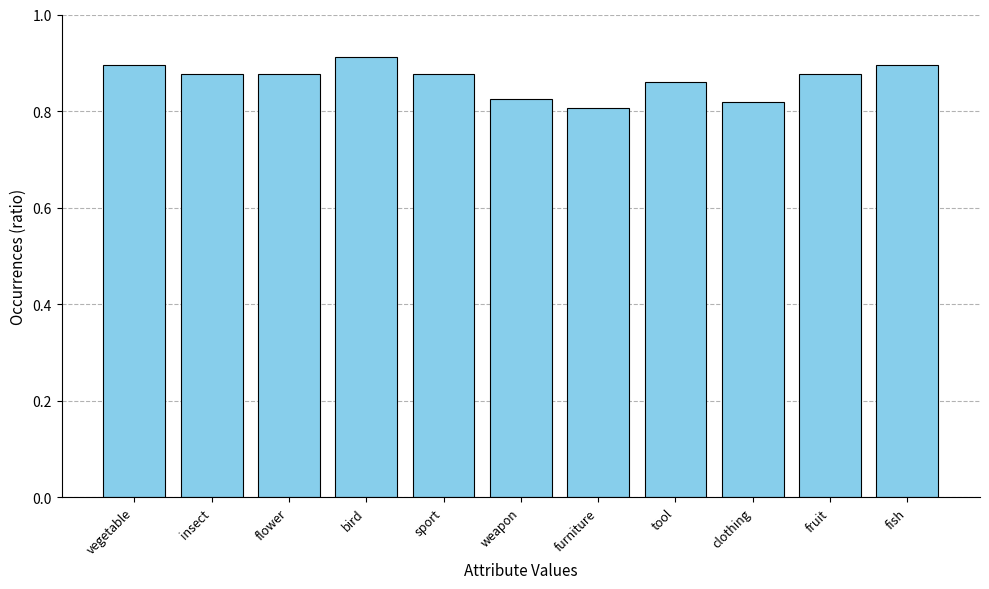

What is the label of the 11th bar from the right?

vegetable